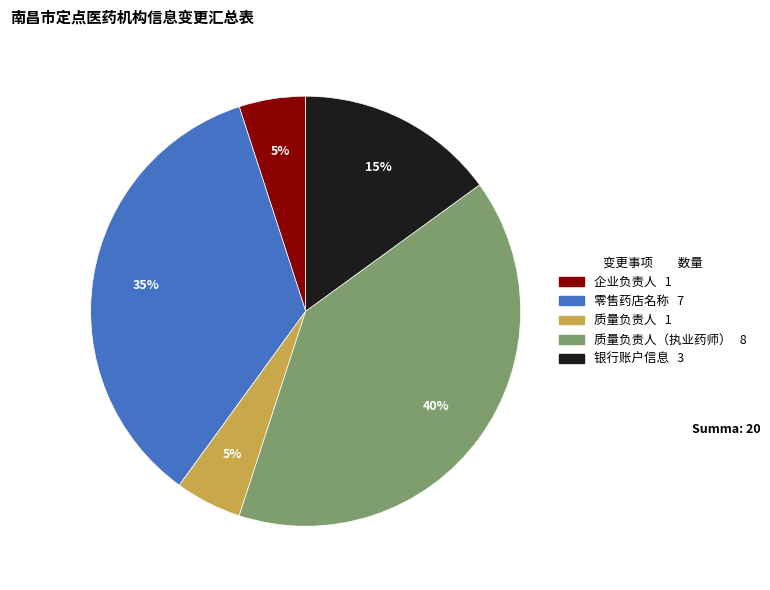

To the nearest percent, what is the difference between the largest and smallest slice percentages?

35%